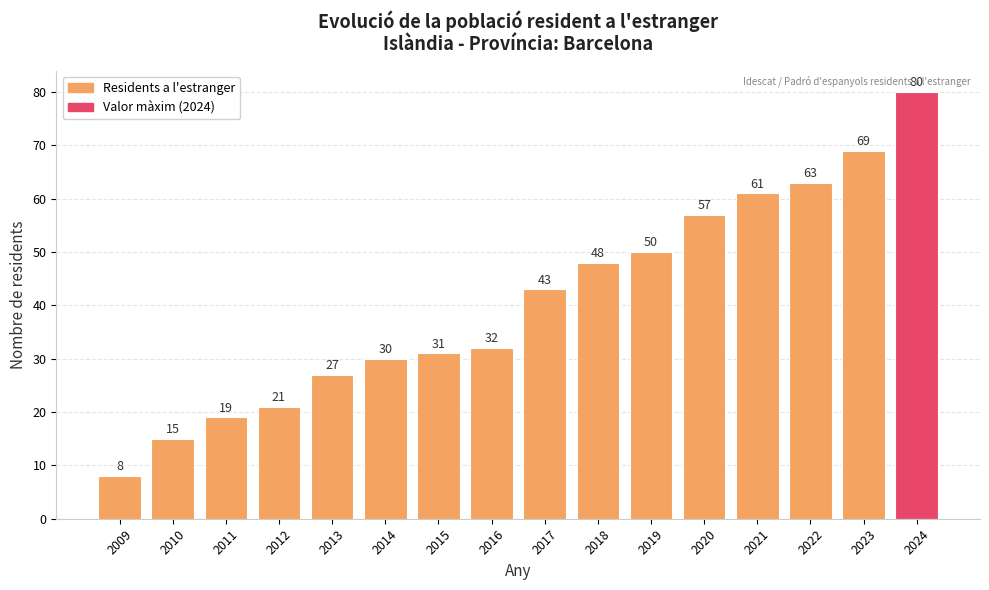

The value at 2019 is 85. True or false?

False